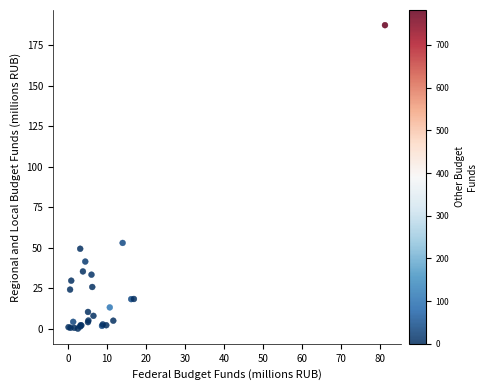

What Y value in the scatter plot is closest to 93?

52.9